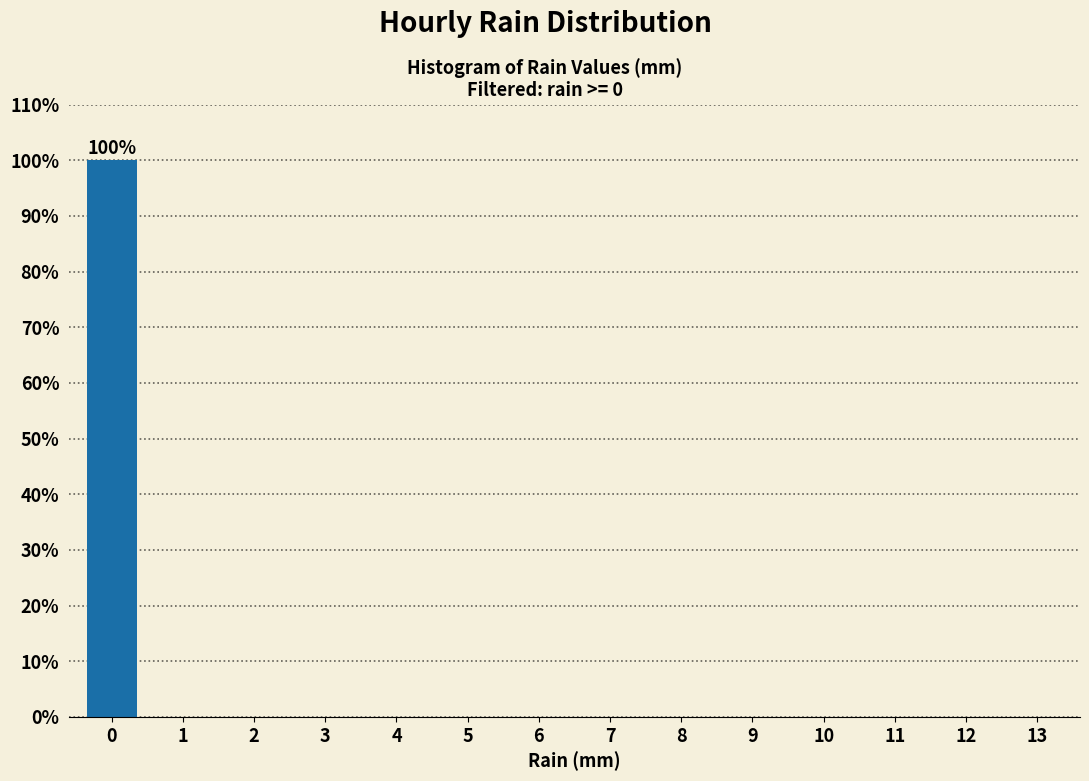

Reading left to right, extract all data points from this chart.

0=100	1=0	2=0	3=0	4=0	5=0	6=0	7=0	8=0	9=0	10=0	11=0	12=0	13=0